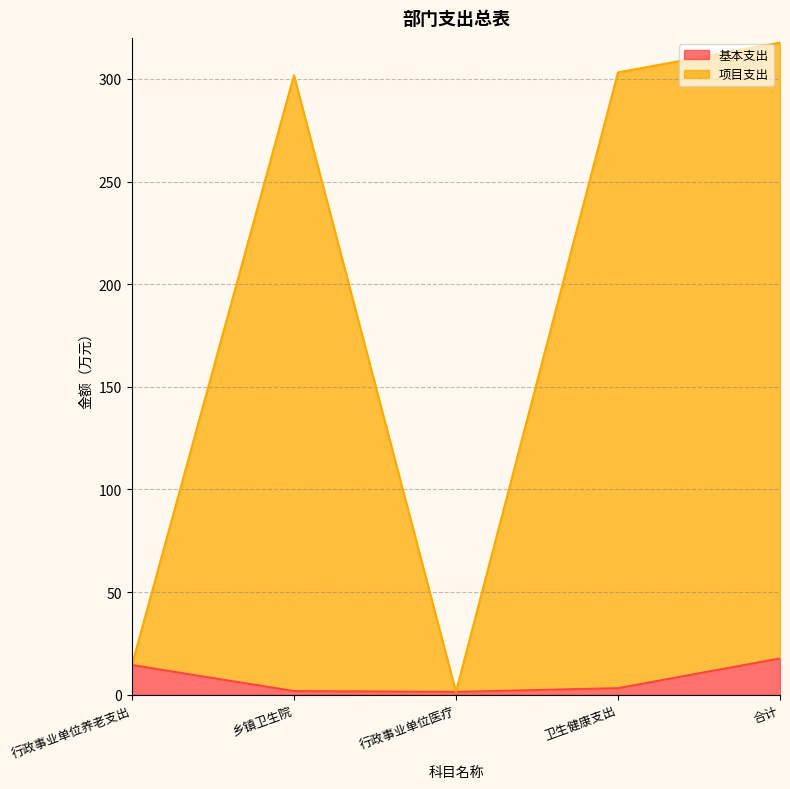

True or false: 基本支出 and 项目支出 cross at least once.

False